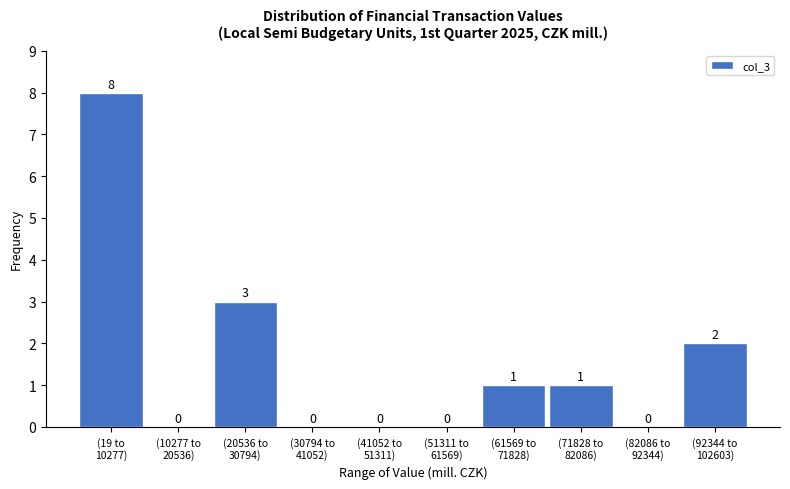

What is the maximum value shown in the chart?

8